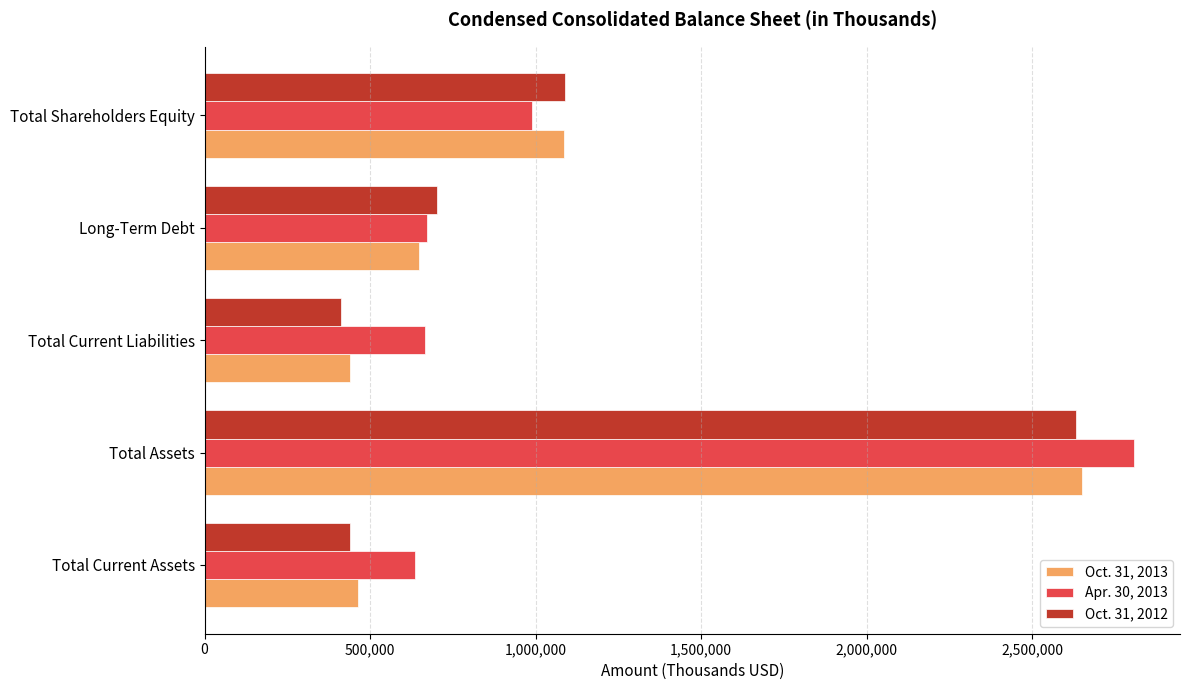

Which series has the widest spread of values?

Oct. 31, 2012